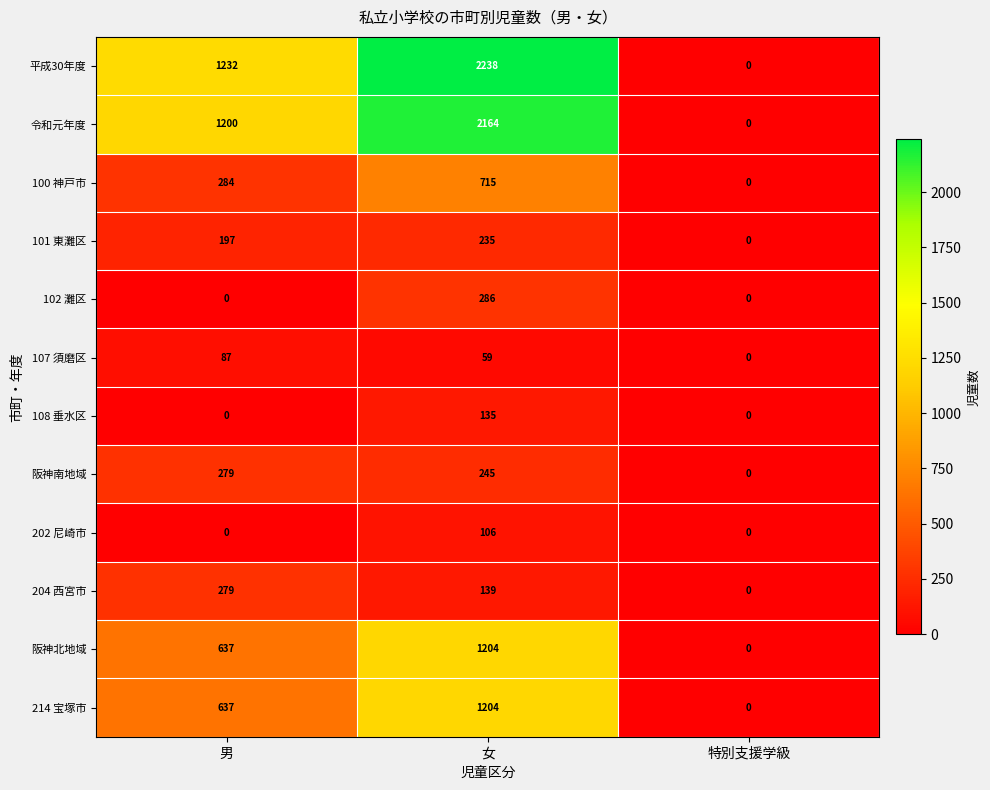

The 100 神戸市 series shows 0 at 特別支援学級. True or false?

True